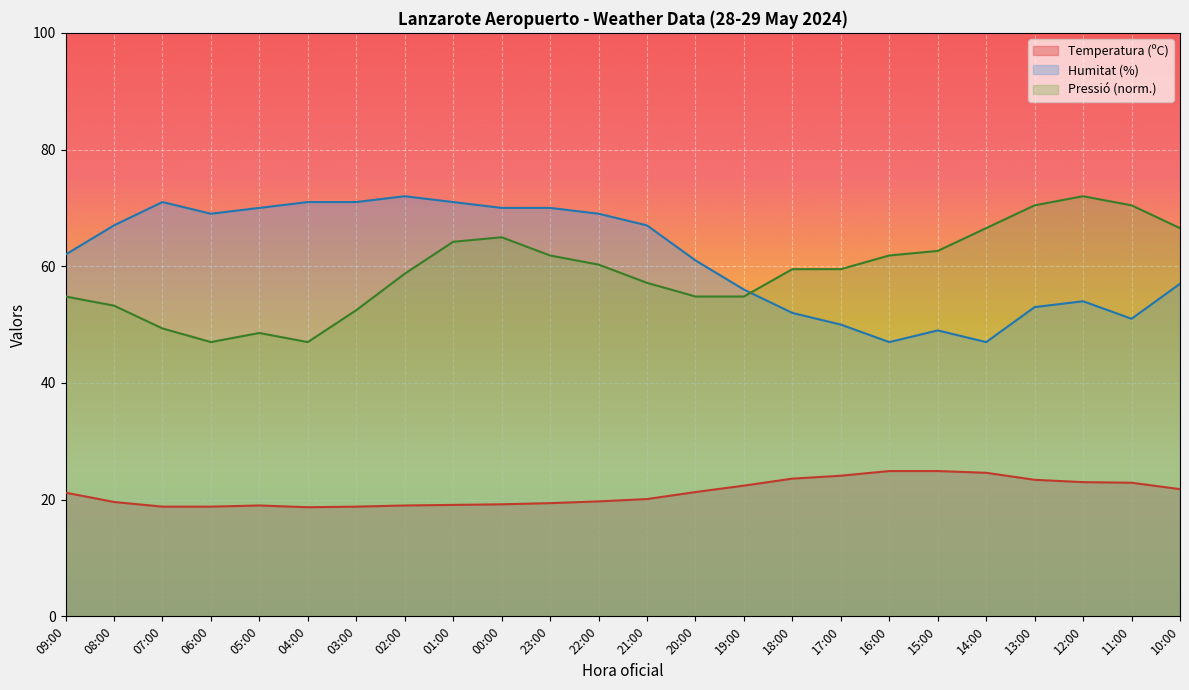

Between 07:00 and 18:00, which is larger?

18:00